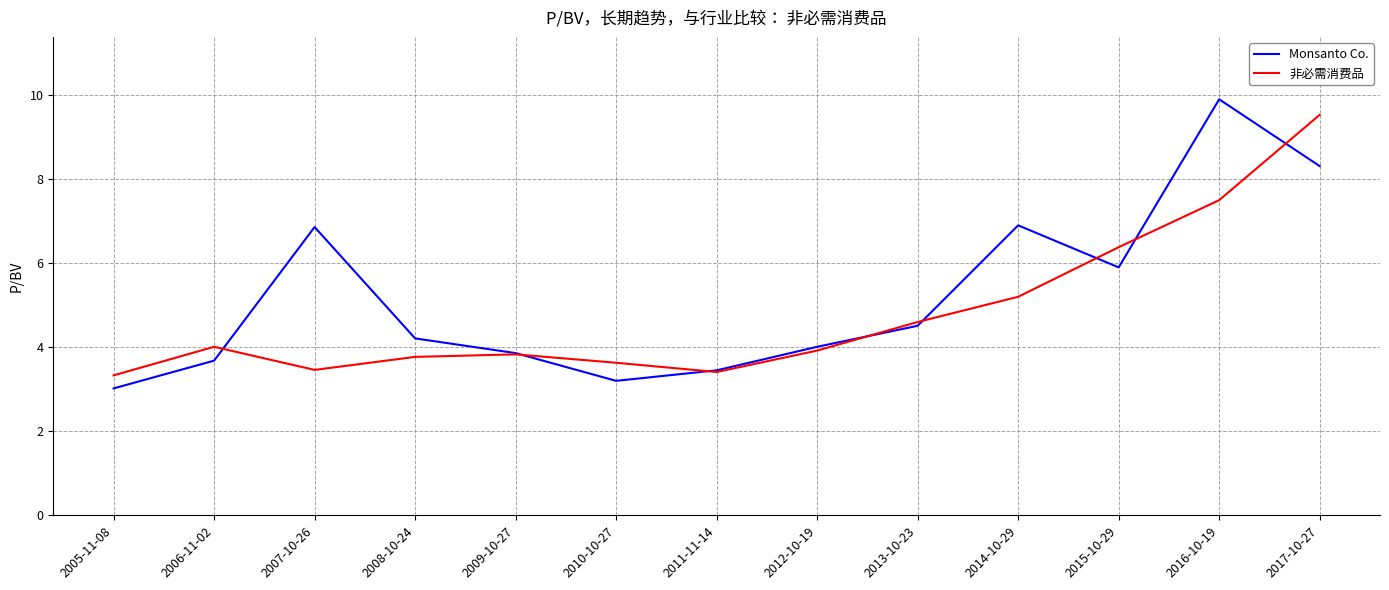

Count the number of data series in this chart.

2